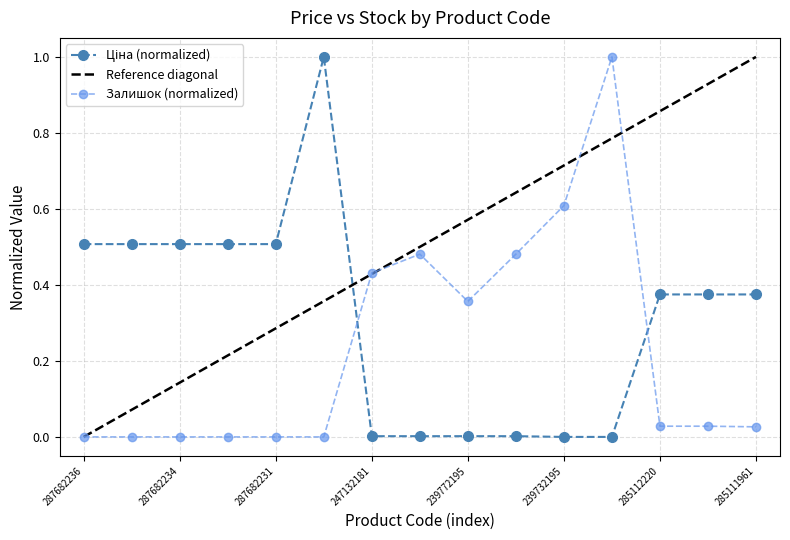

At which category is the sum across all series the highest?

287702232